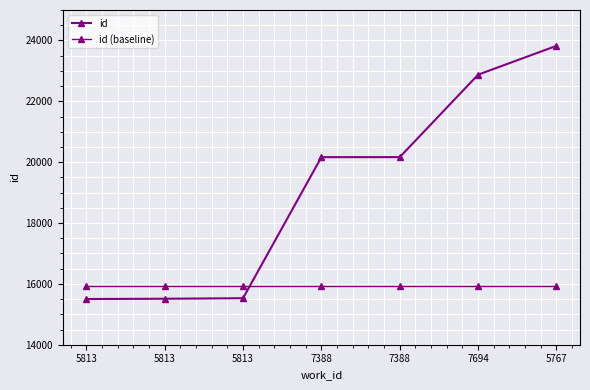

The id series shows 15528 at 5813. True or false?

True